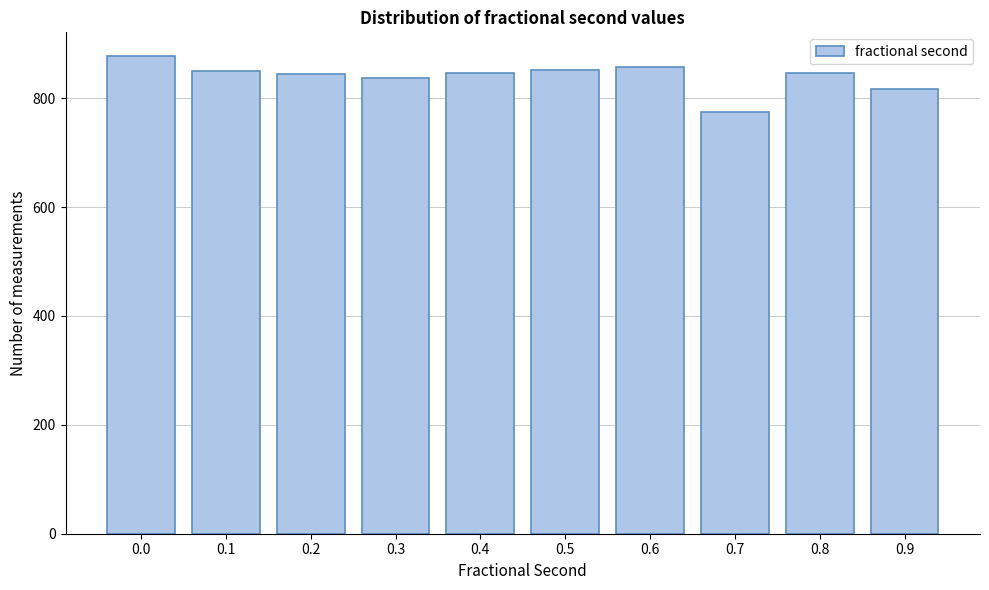

What is the ratio of the value at 0.5 to the value at 0.2?

1.0